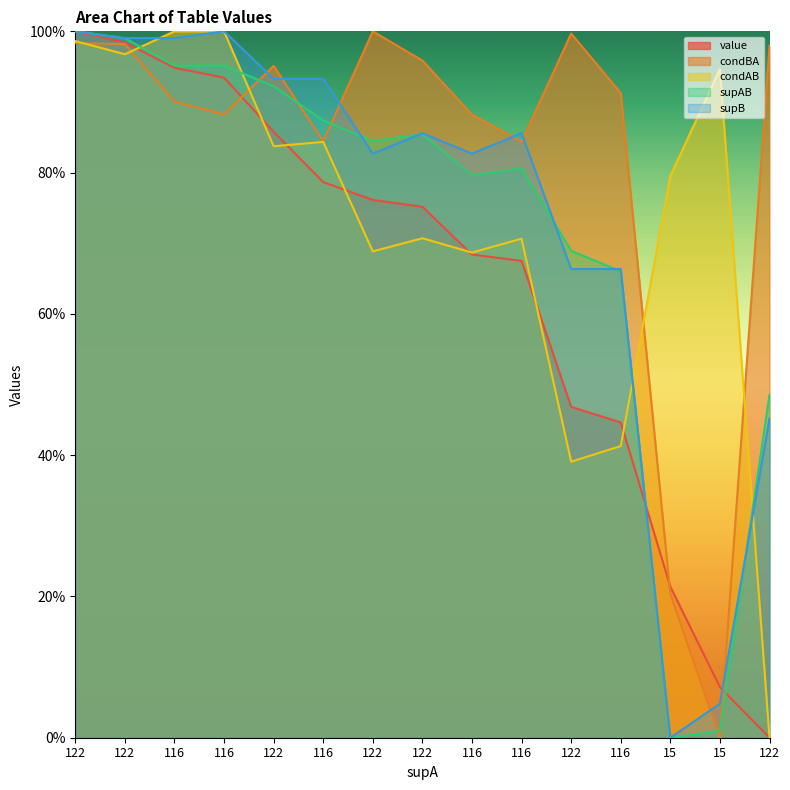

Which series has the largest total across all categories?

condBA